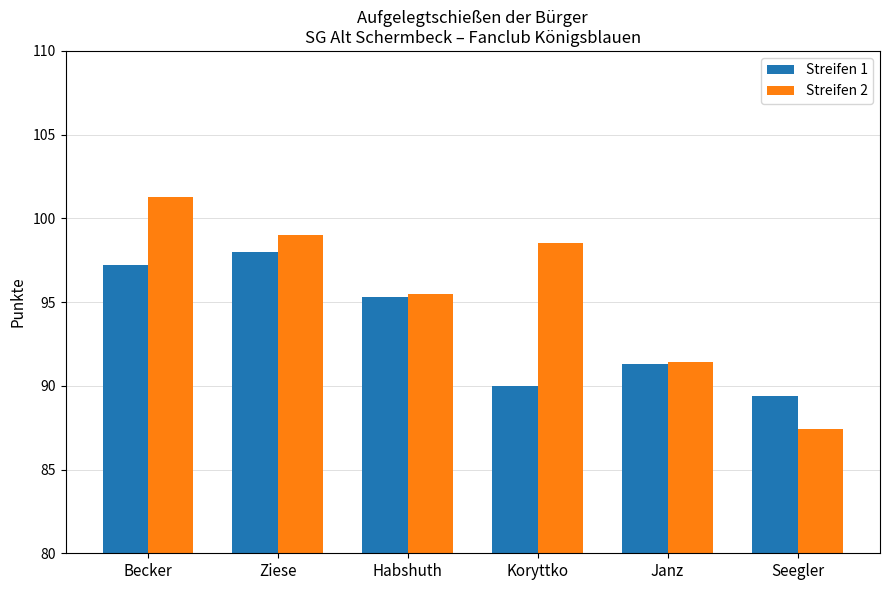

How many bars are there in each group?

2